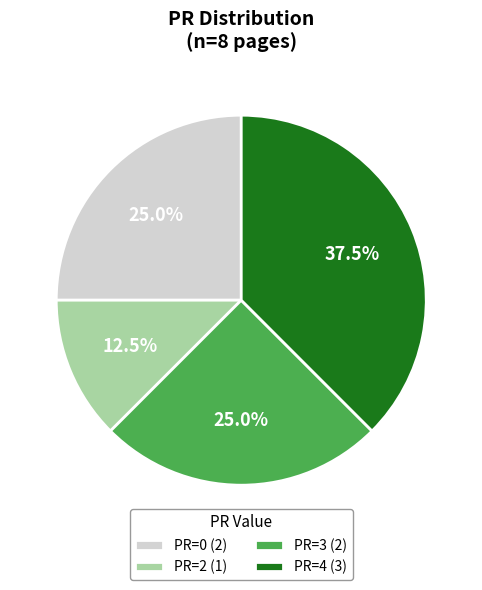

Between PR=3 and PR=4, which is larger?

PR=4